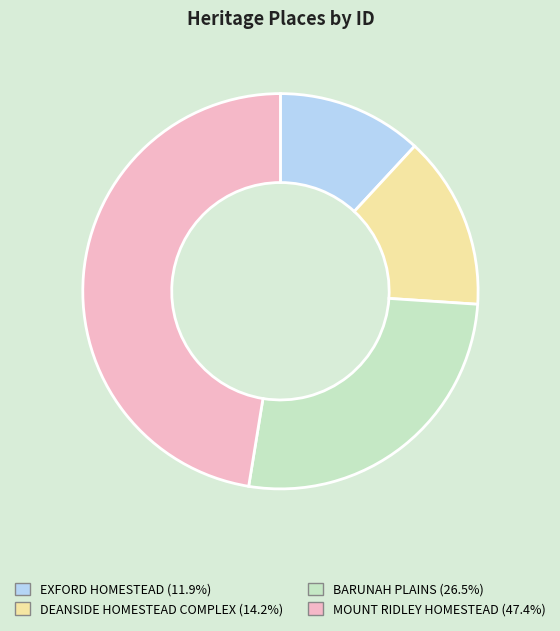

Rank the categories by value from lowest to highest.

EXFORD HOMESTEAD, DEANSIDE HOMESTEAD COMPLEX, BARUNAH PLAINS, MOUNT RIDLEY HOMESTEAD